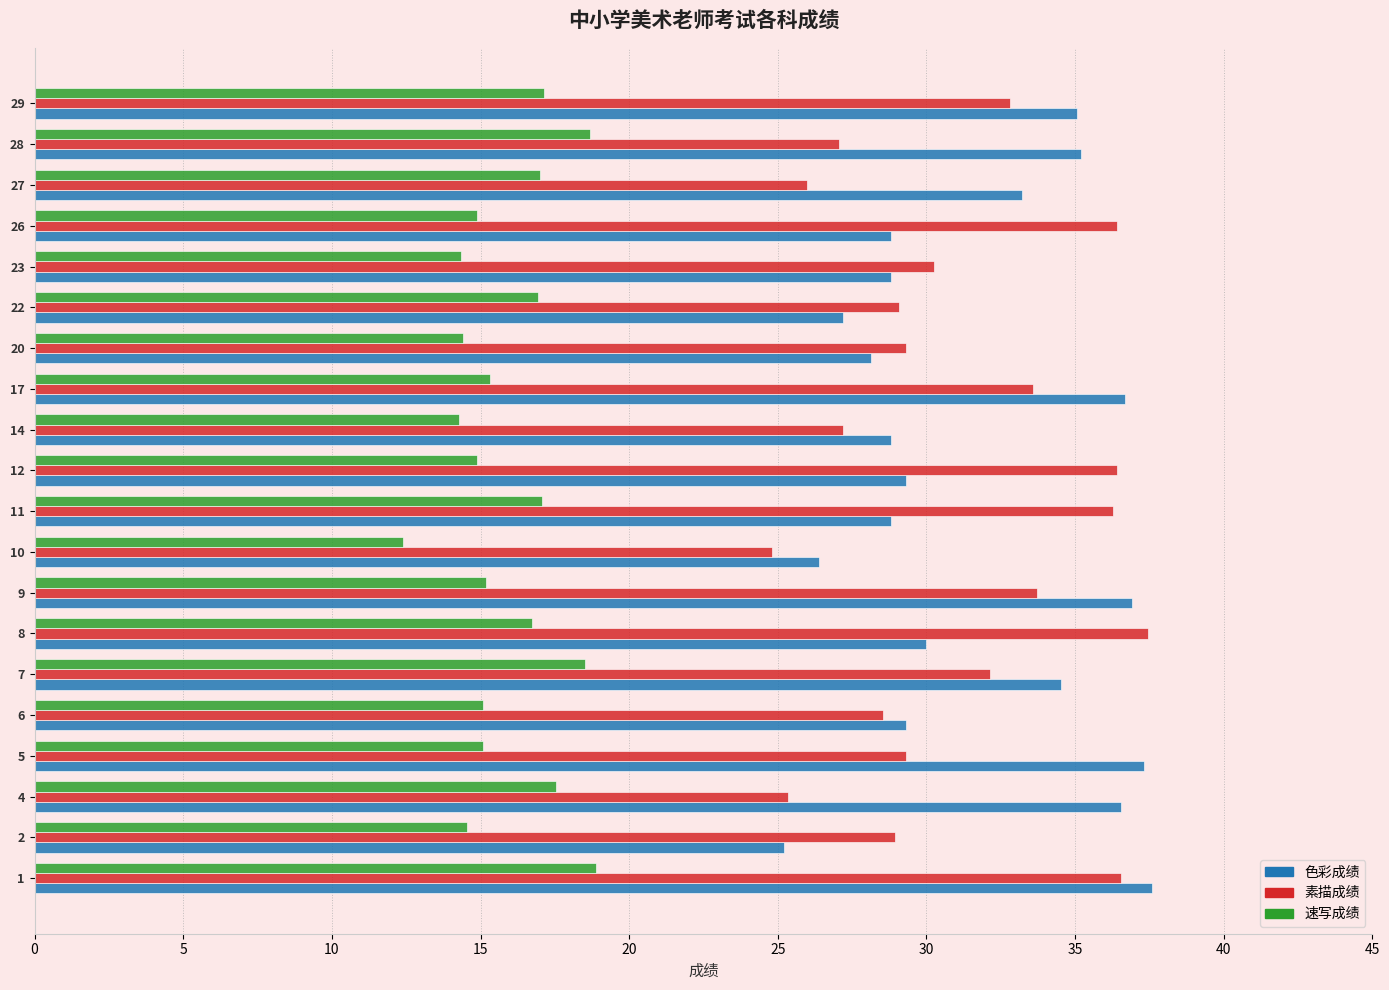

The value of 素描成绩 at 27 is 26.0. True or false?

True